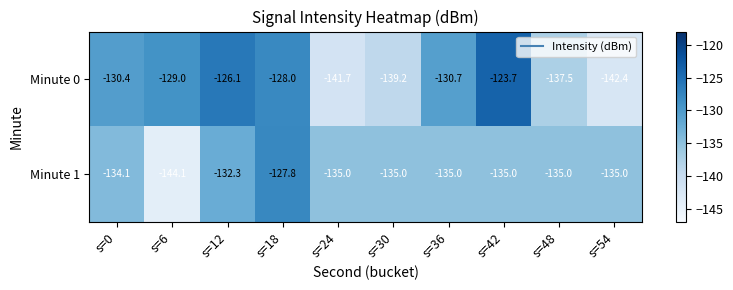

Reading left to right, what are all the values shown in this chart?

Minute 0: -130.4	-129.0	-126.1	-128.0	-141.7	-139.2	-130.7	-123.7	-137.5	-142.4
Minute 1: -134.1	-144.1	-132.3	-127.8	-135.0	-135.0	-135.0	-135.0	-135.0	-135.0